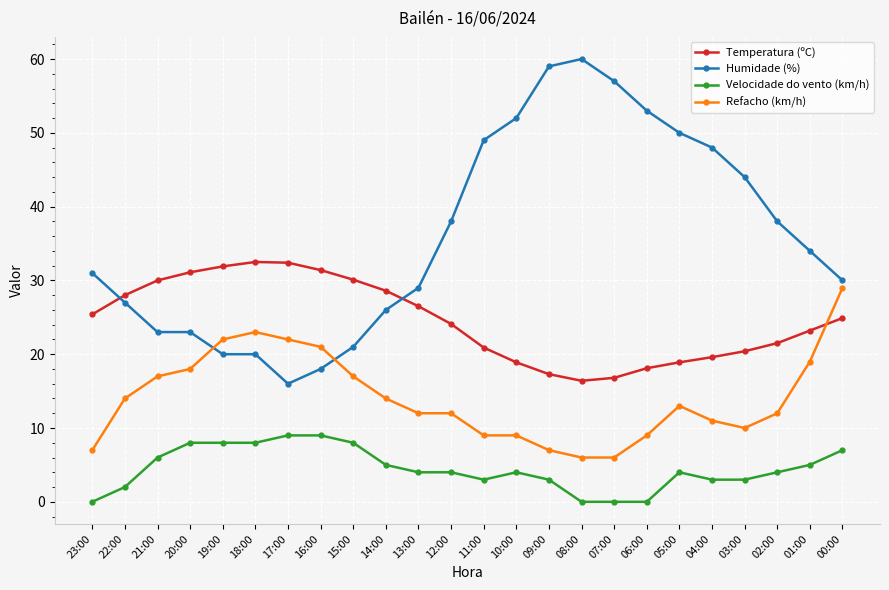

What is the difference between the Temperatura (ºC) values at 05:00 and 17:00?

13.5